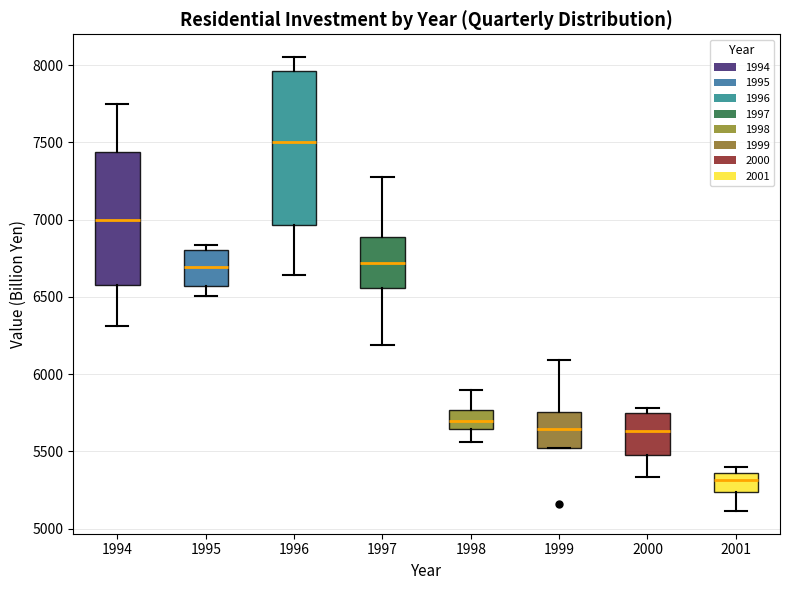

Where is the lower edge of the box at x = 1999 on the y-axis? The values are not printed on the chart, so give them approximately, as read against the axis.

5500